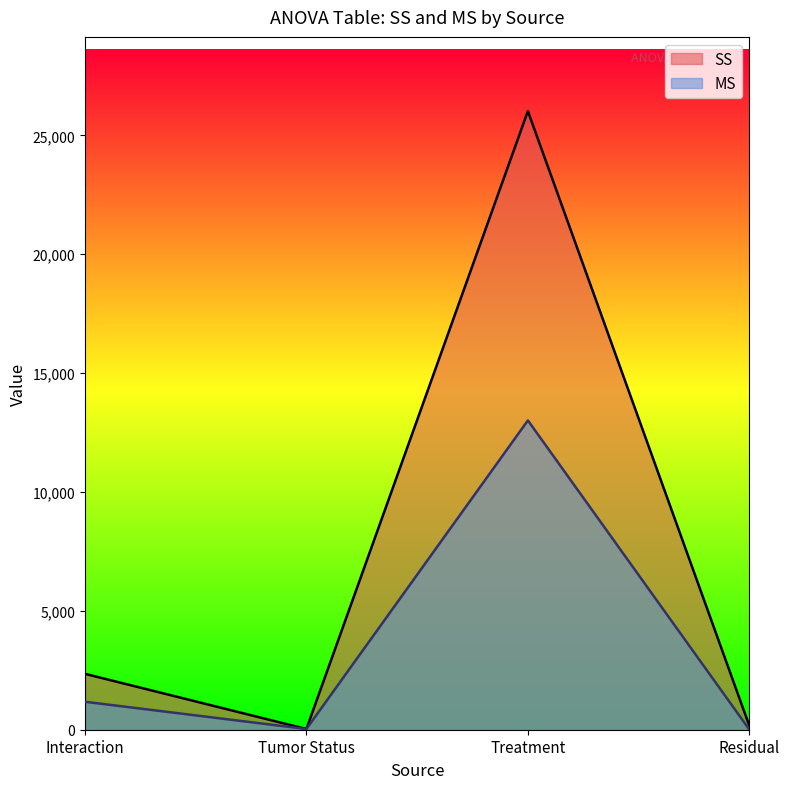

What is the difference between the maximum and minimum values in the SS series?

25991.7